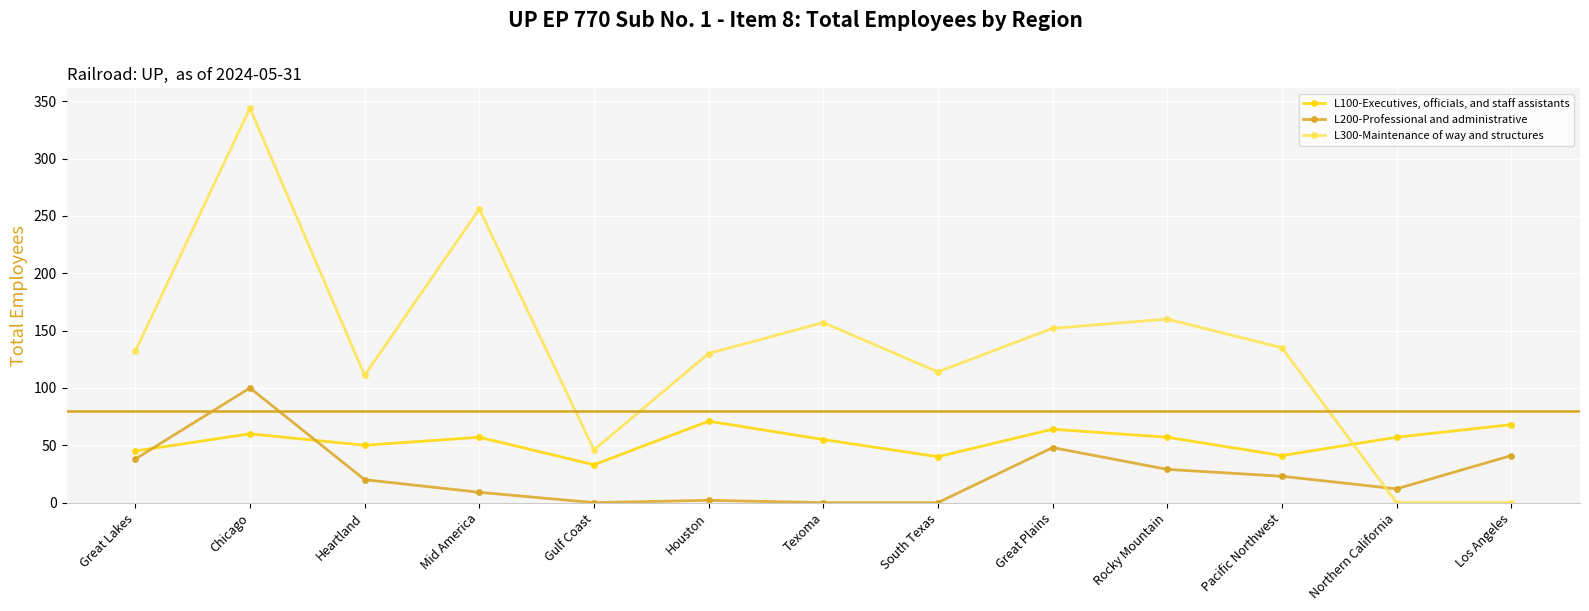

List the series in order of their overall mean, highest first.

L300-Maintenance of way and structures, L100-Executives, officials, and staff assistants, L200-Professional and administrative